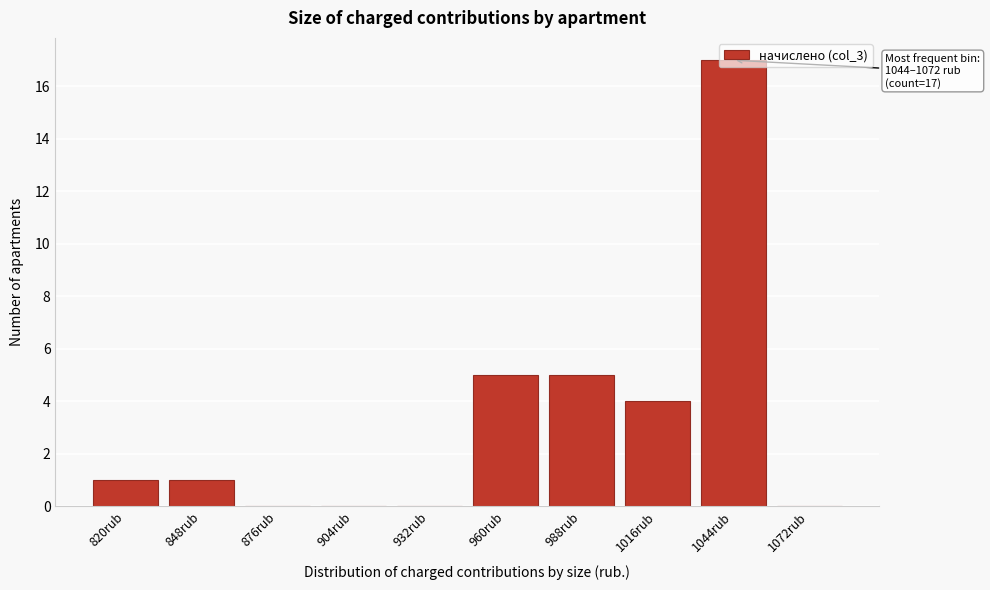

The chart shows a value of 5 at 988rub. True or false?

True